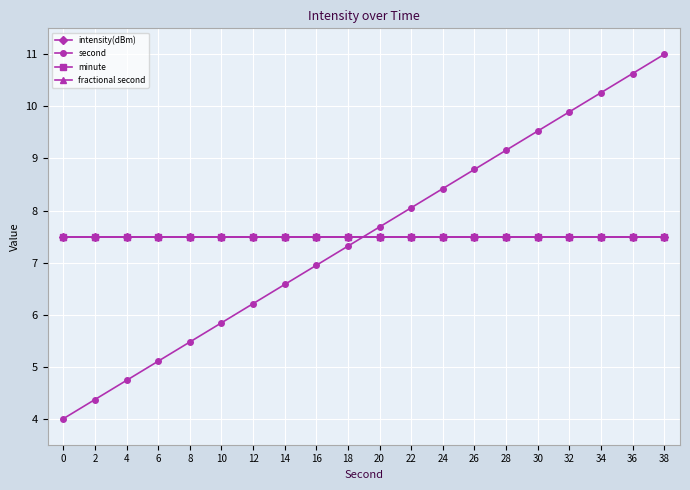

Read the intensity(dBm) value at 28.

7.5